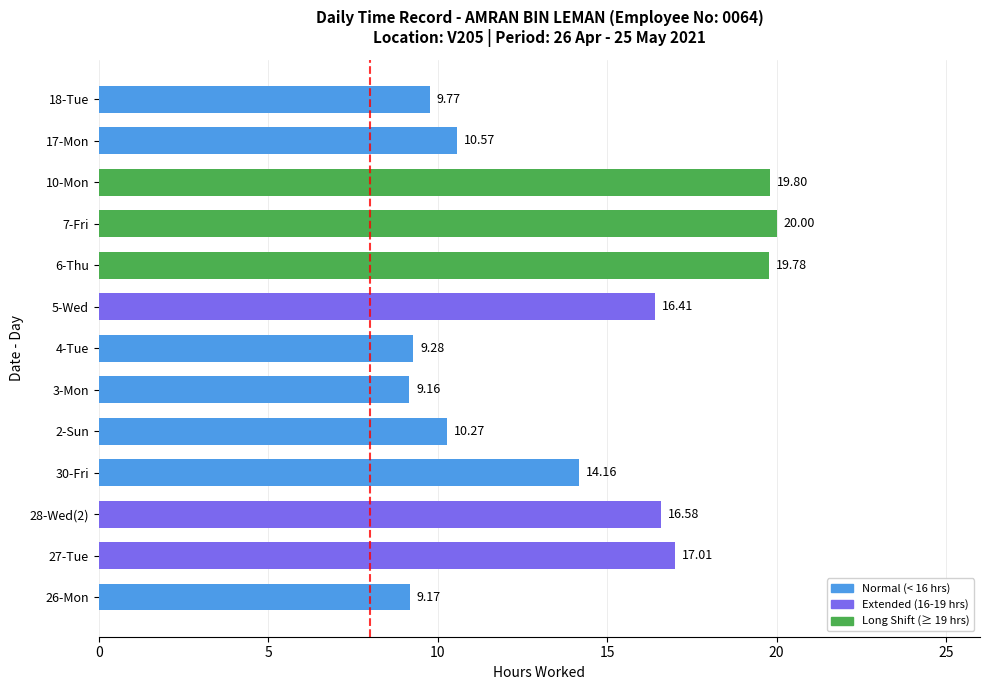

Rank the categories by value from lowest to highest.

3-Mon, 26-Mon, 4-Tue, 18-Tue, 2-Sun, 17-Mon, 30-Fri, 5-Wed, 28-Wed(2), 27-Tue, 6-Thu, 10-Mon, 7-Fri